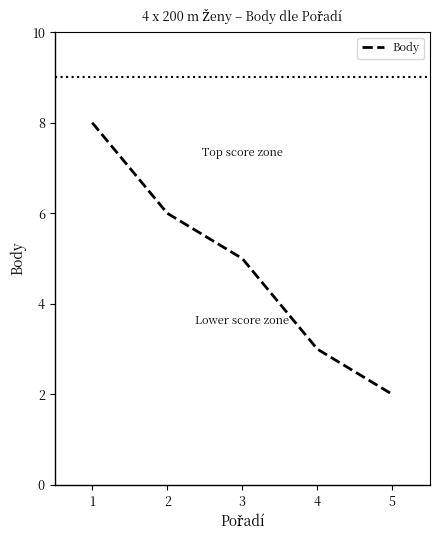

True or false: there are more than 0 points higher than both neighbors.

False